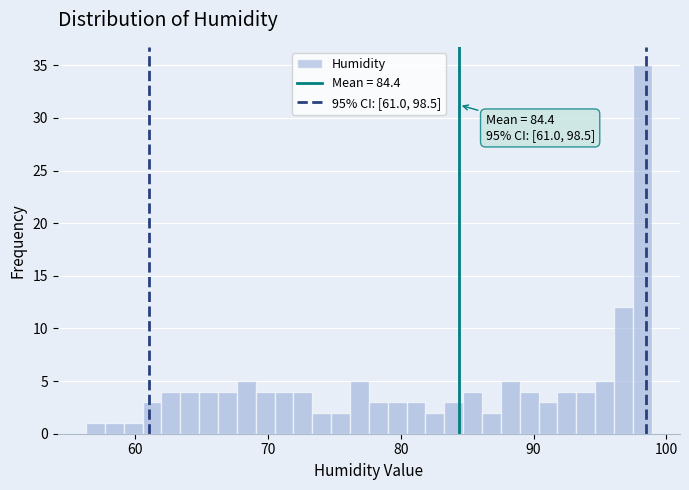

Around what value on the x-axis is the tallest bar? Give the approximate position of its centre, as read against the axis.

98